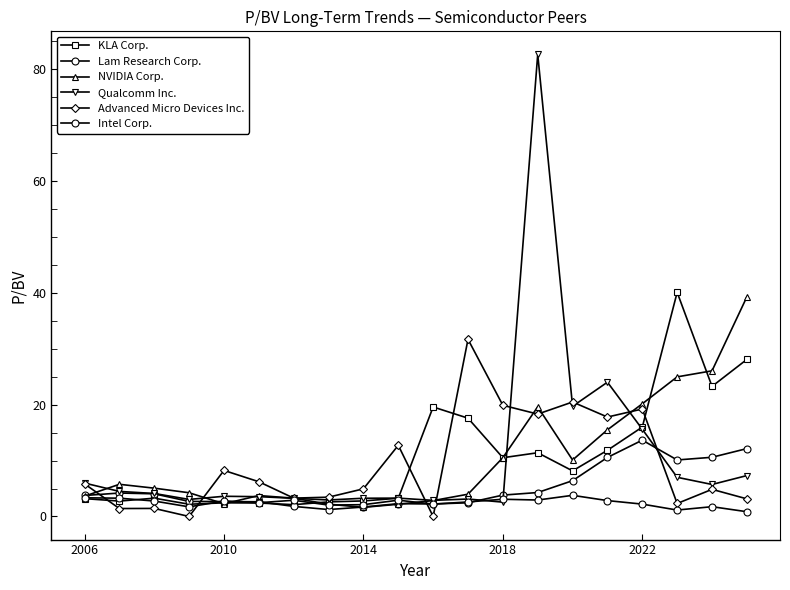

What is the maximum value shown in the chart?

82.6